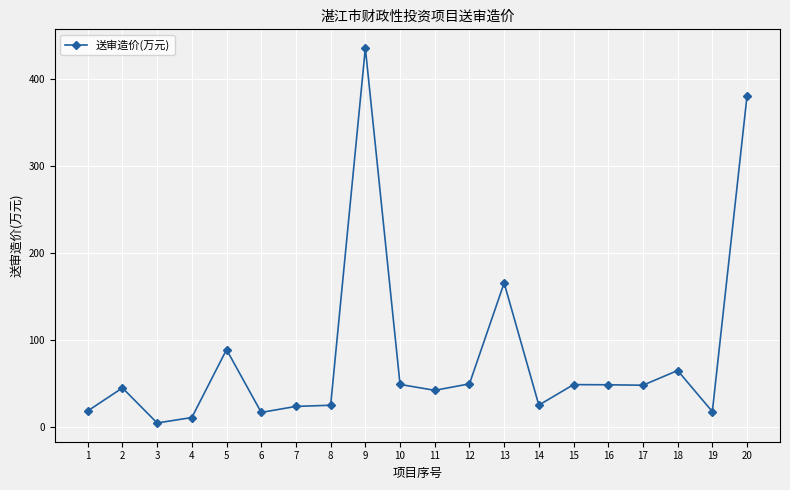

True or false: the data has more than 0 interior local peaks.

True